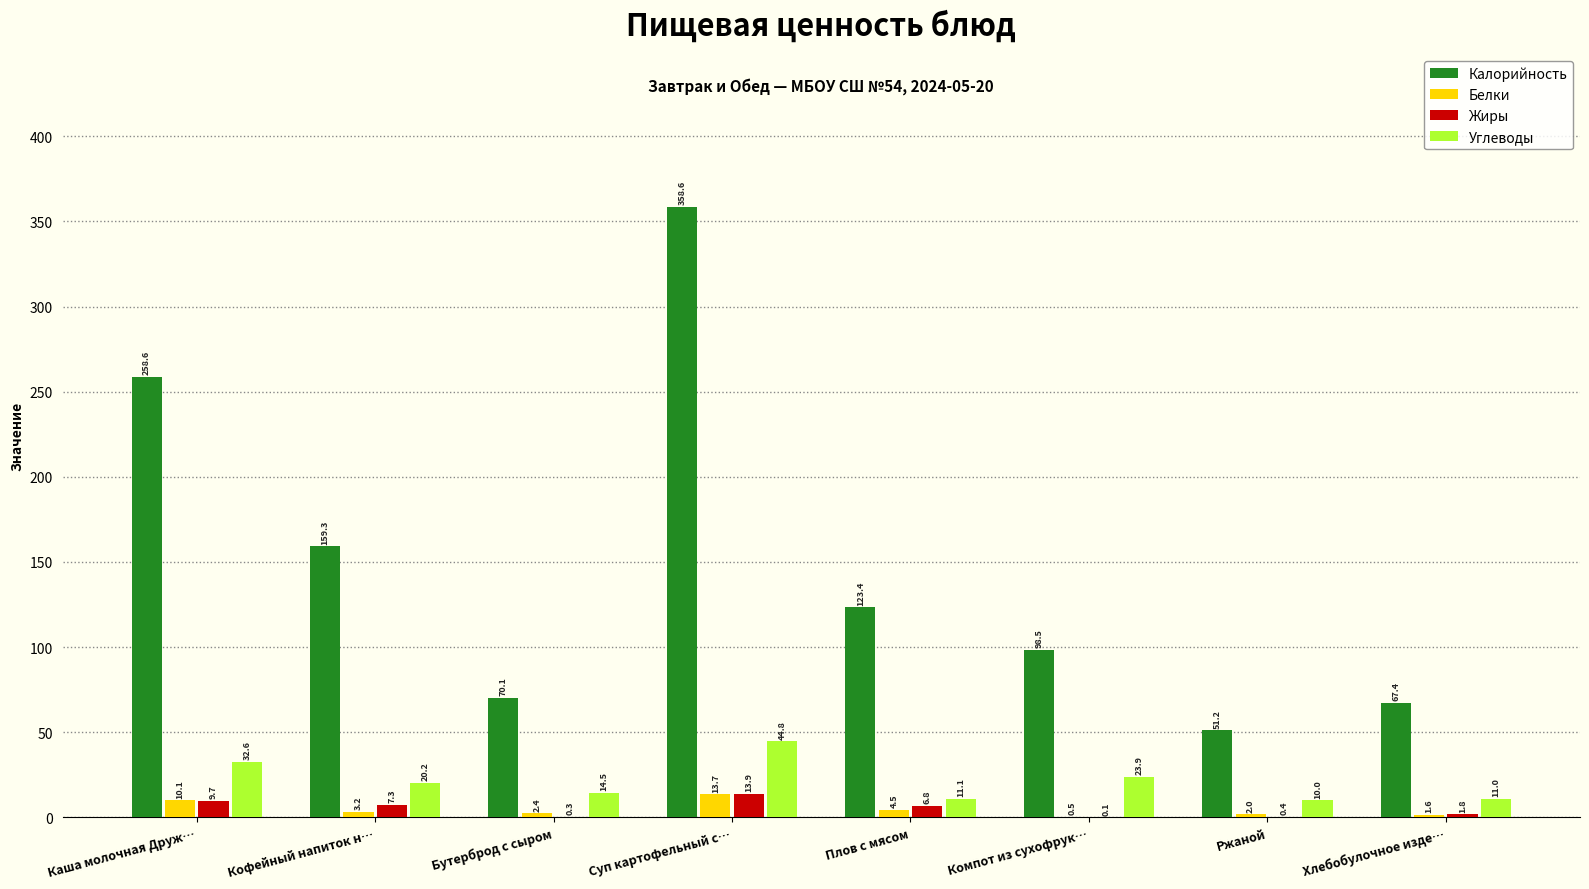

What are all the series names shown in the legend?

Калорийность, Белки, Жиры, Углеводы